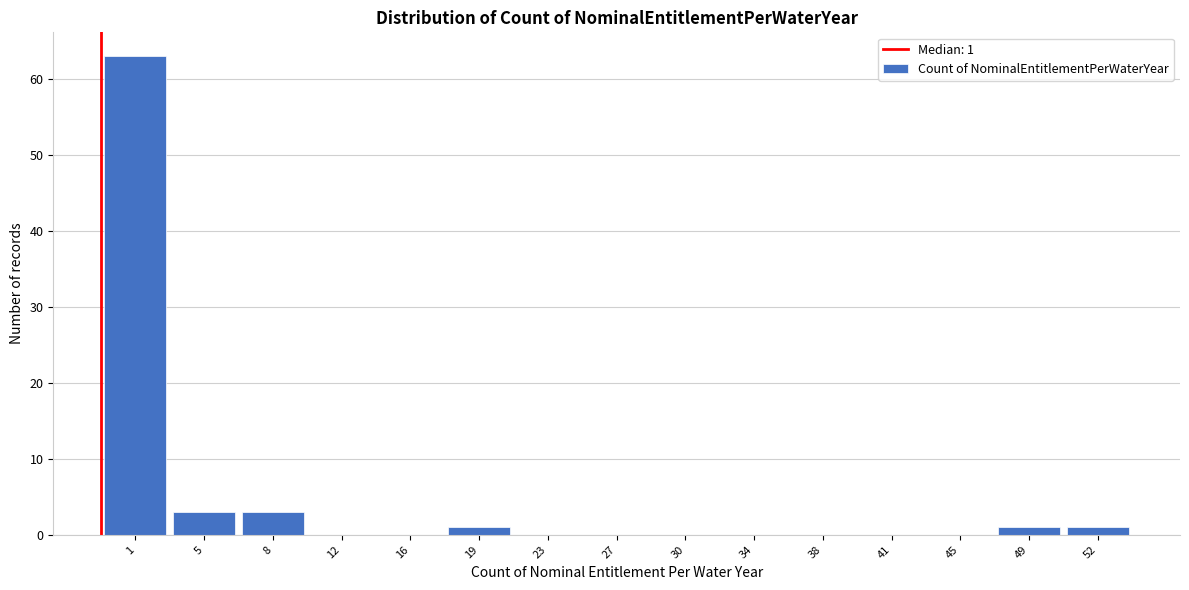

Reading left to right, extract all data points from this chart.

1=63	5=3	8=3	12=0	16=0	19=1	23=0	27=0	30=0	34=0	38=0	41=0	45=0	49=1	52=1